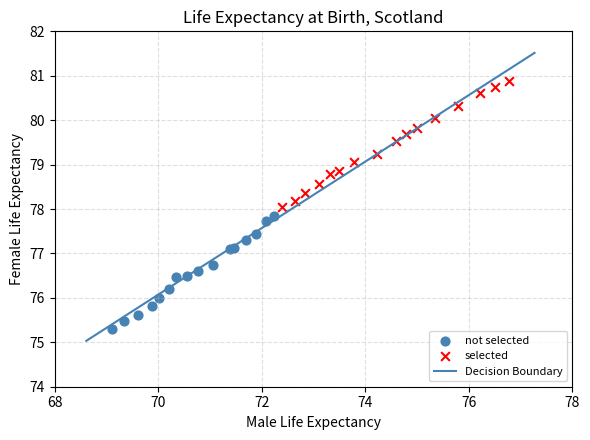

Which series has the widest spread of Y values?

selected